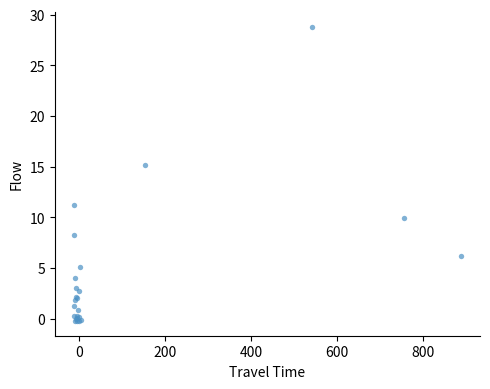

What Y value in the scatter plot is closest to 14?

15.2